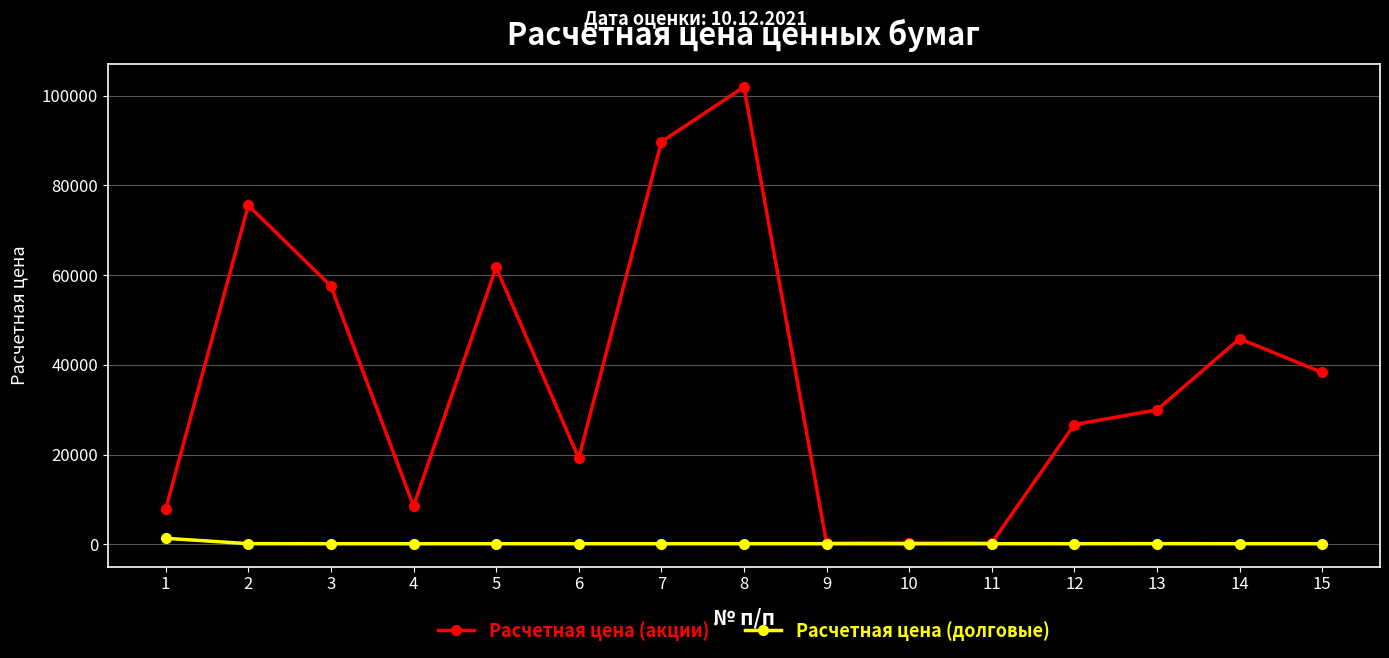

The value of Расчетная цена (акции) at 12 is 12698.8. True or false?

False